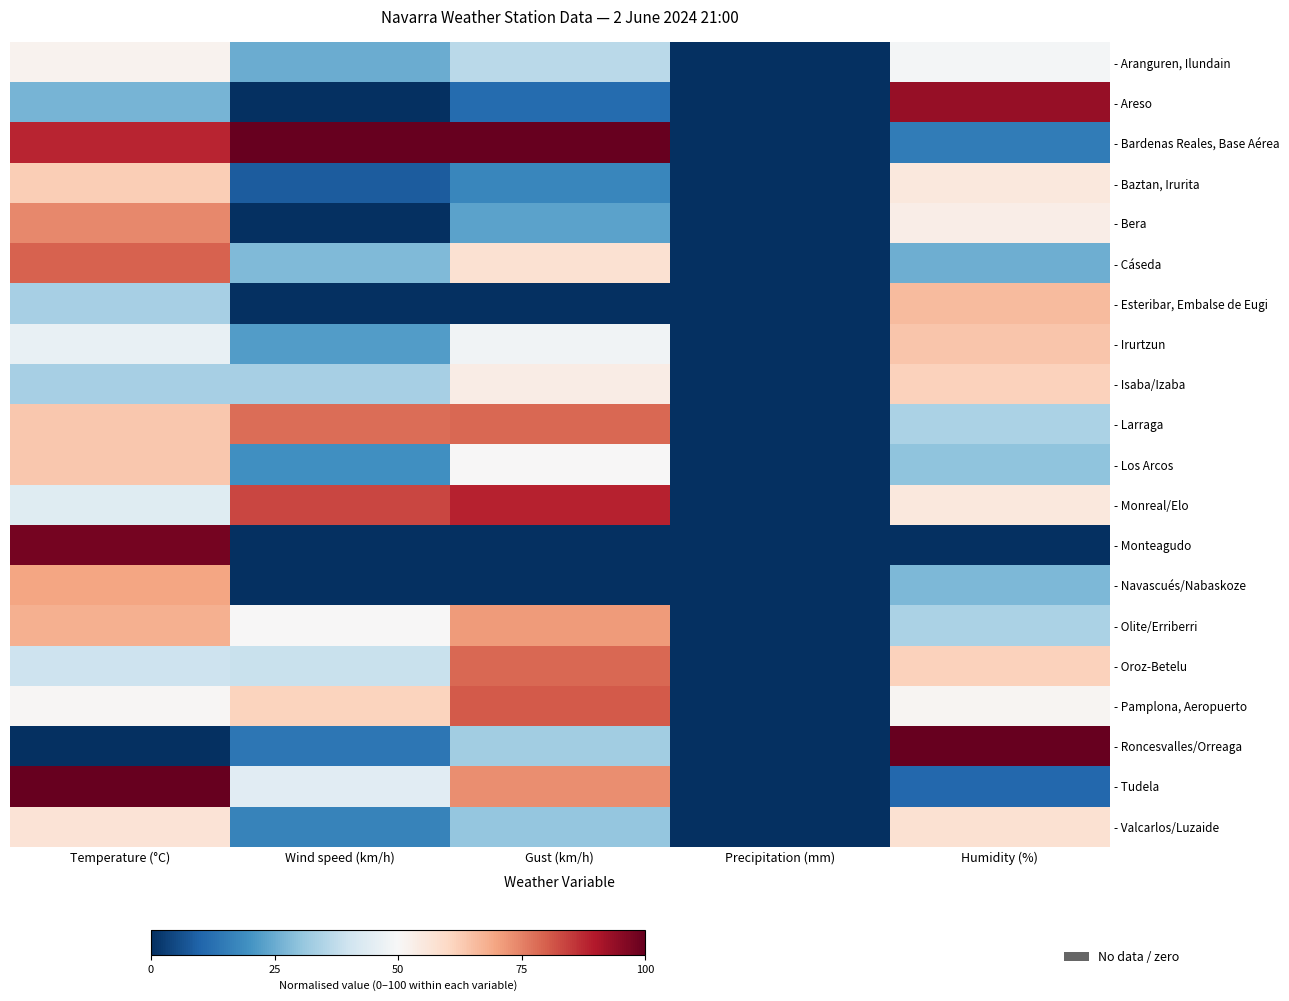

At how many categories does at least one series exceed 50?

4